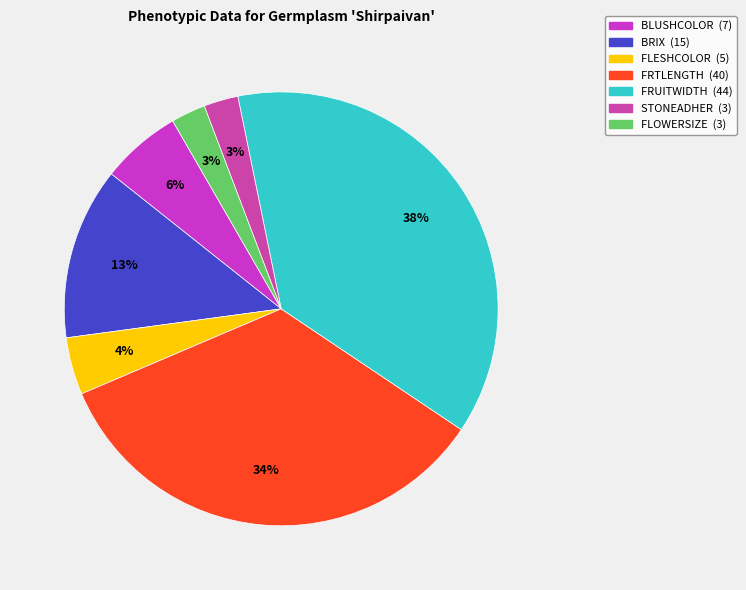

What percentage is the FLOWERSIZE slice, to the nearest percent?

3%